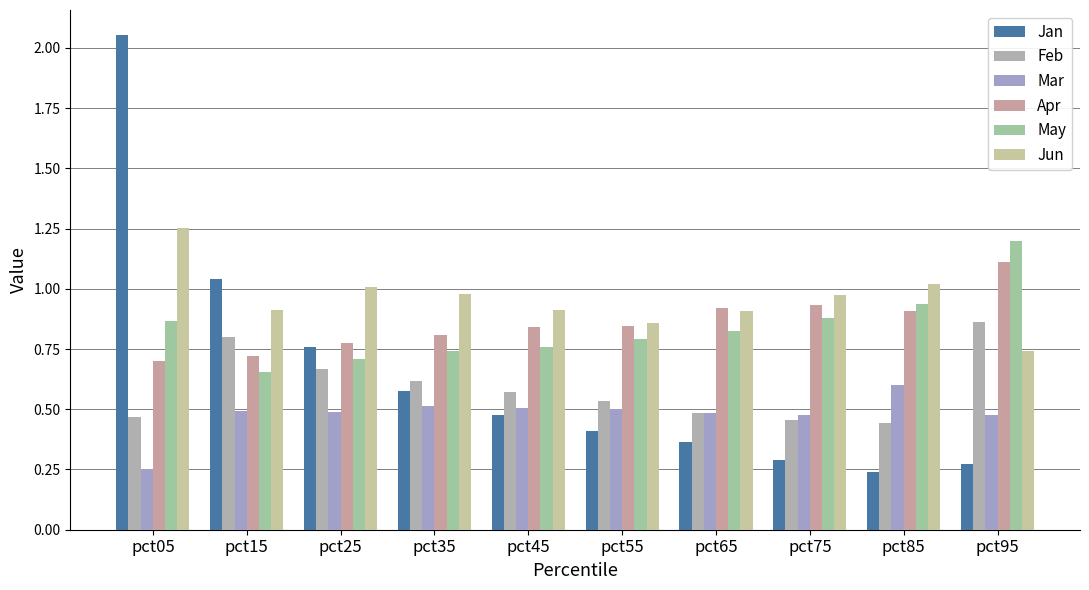

What is the value of the Jun bar at the 9th from the left?

1.0